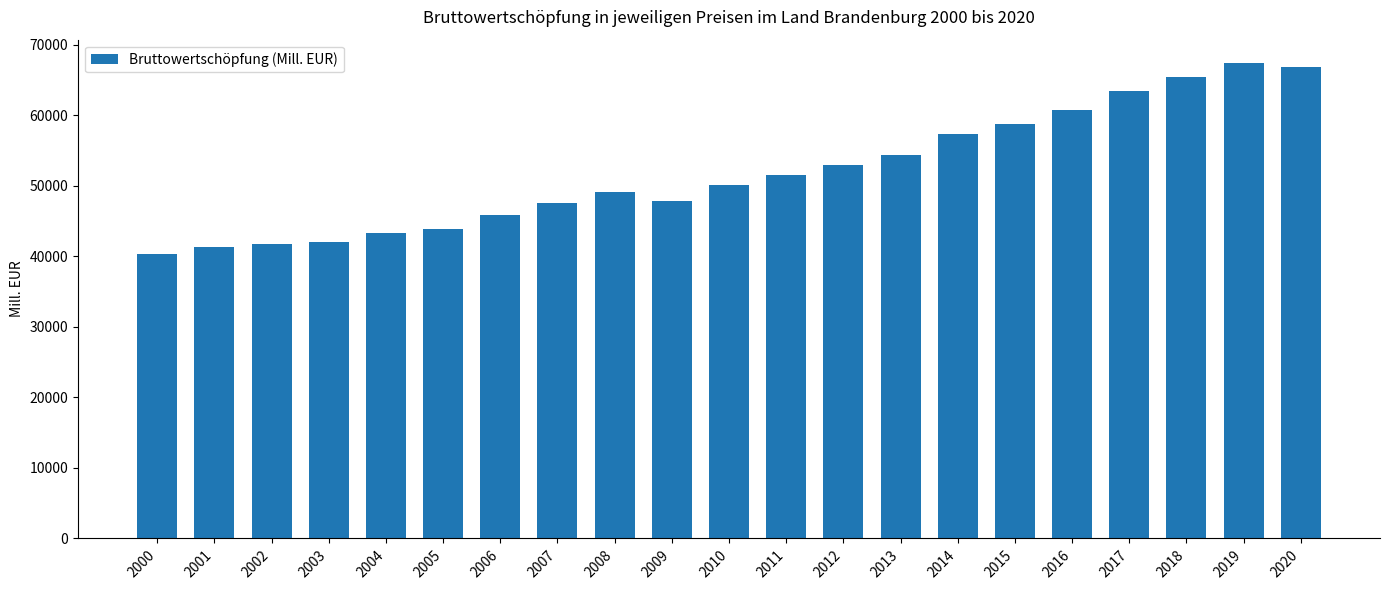

How many values are below 50143?

10